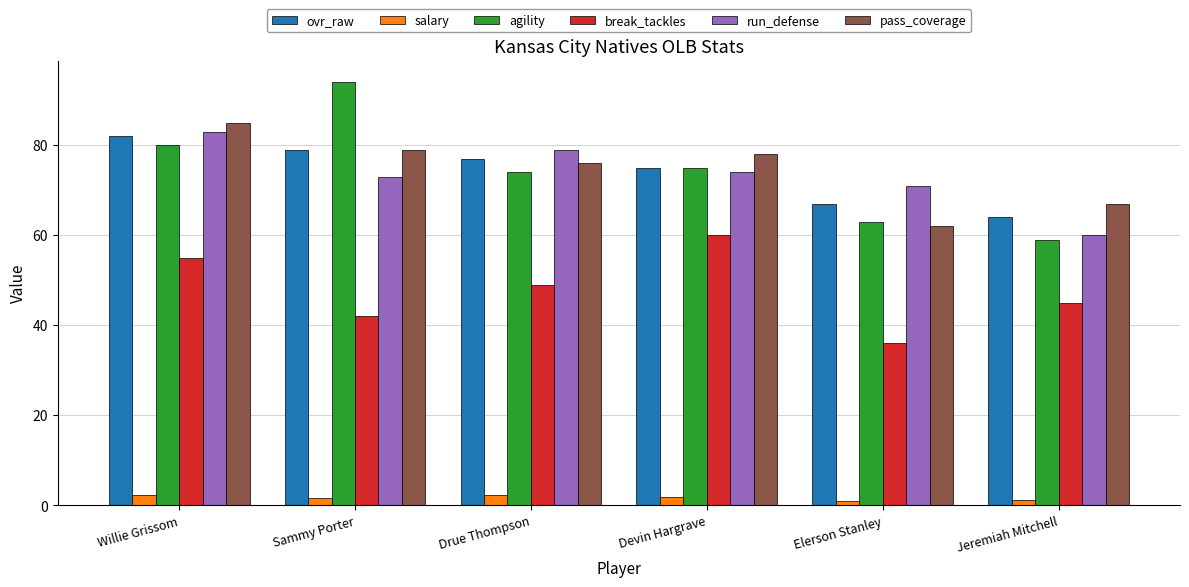

Between Sammy Porter and Drue Thompson, which series saw the biggest shift?

agility